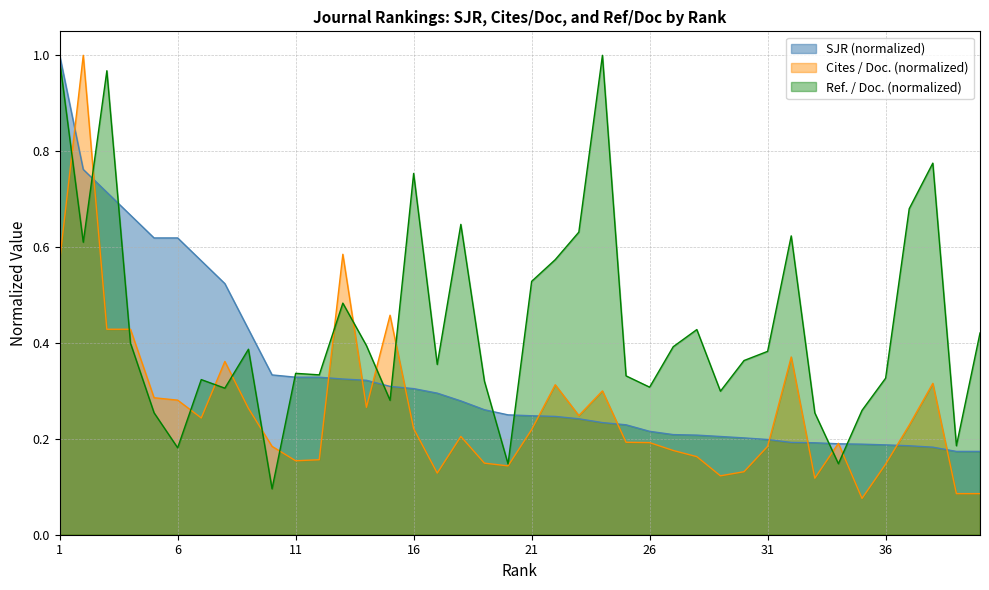

Which series changed the most between 10 and 26?

Ref. / Doc.